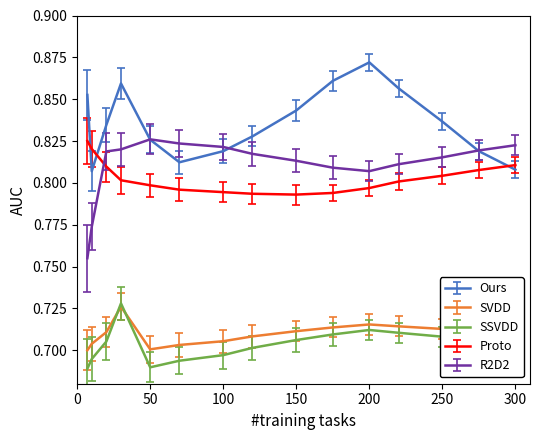

Which series has the largest total across all categories?

Ours